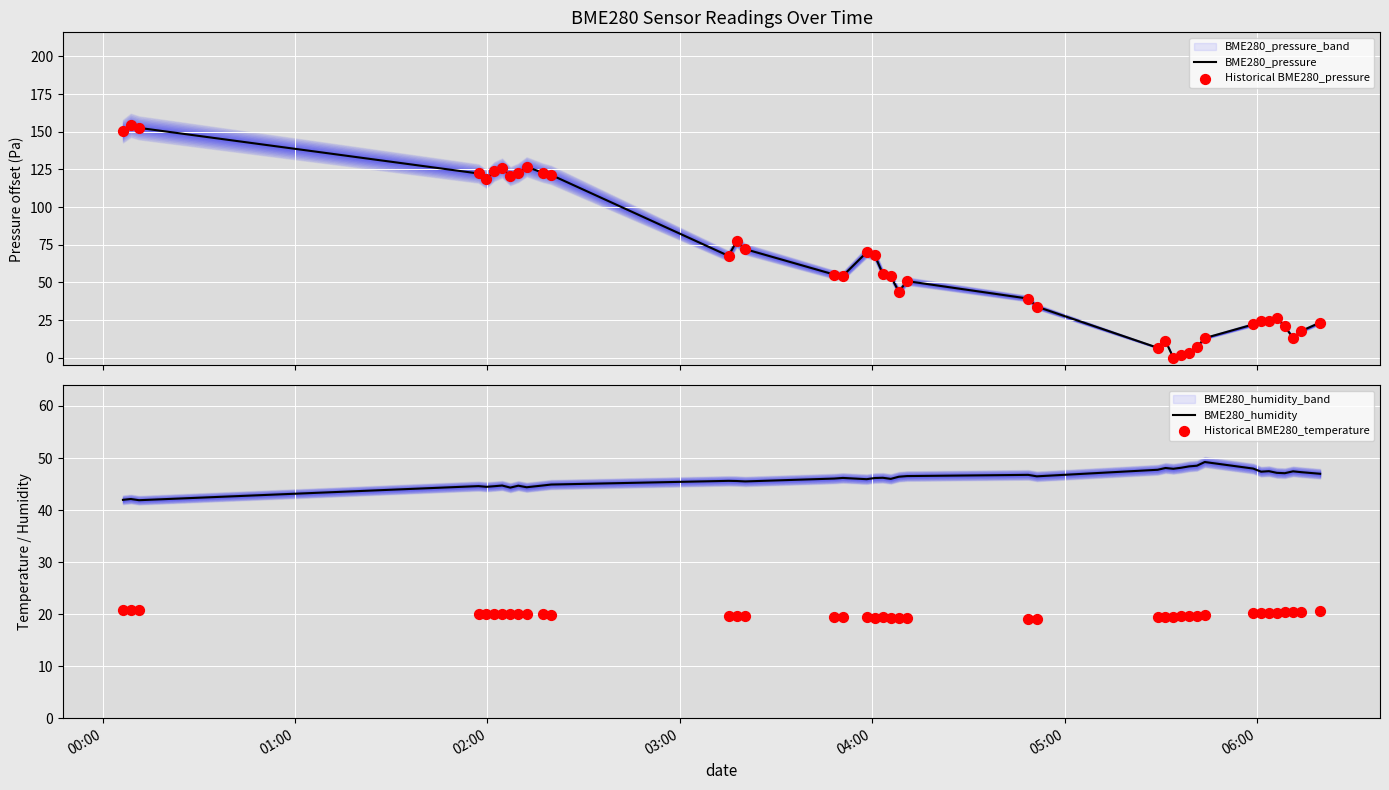

Which series contains the highest Y value?

BME280_pressure